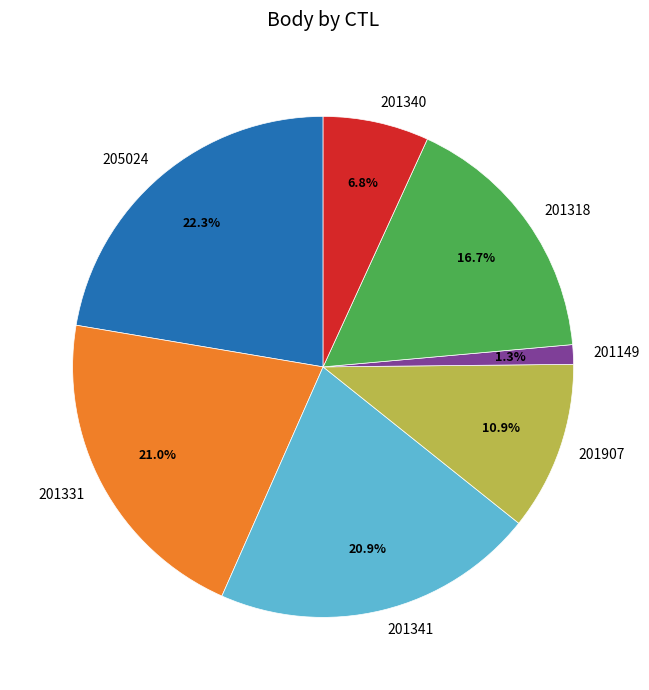

To the nearest percent, what is the difference between the largest and smallest slice percentages?

21%